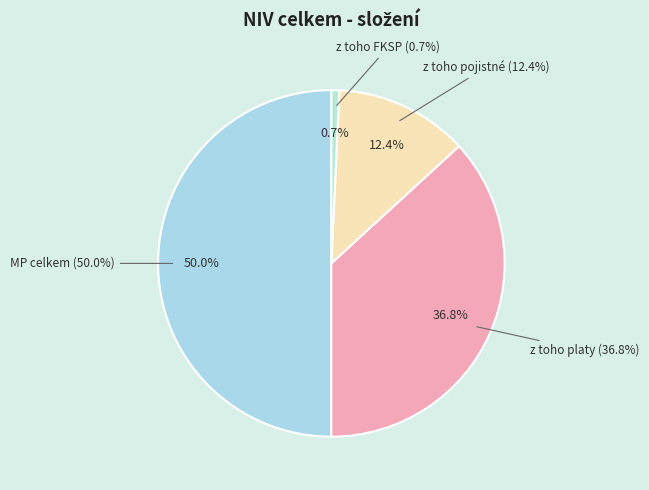

To the nearest percent, what is the difference between the z toho platy and z toho pojistné slice percentages?

24%